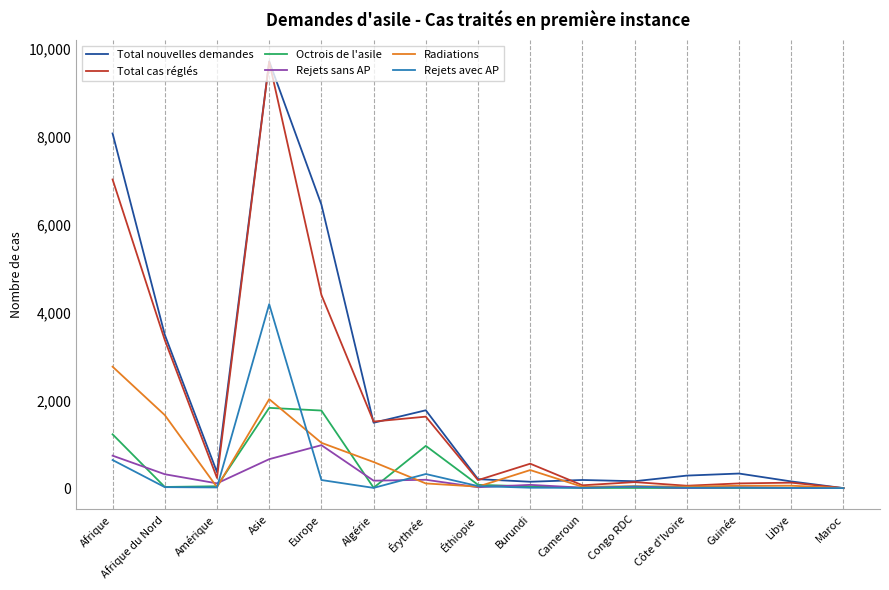

Between Asie and Burundi, which series saw the biggest shift?

Total nouvelles demandes